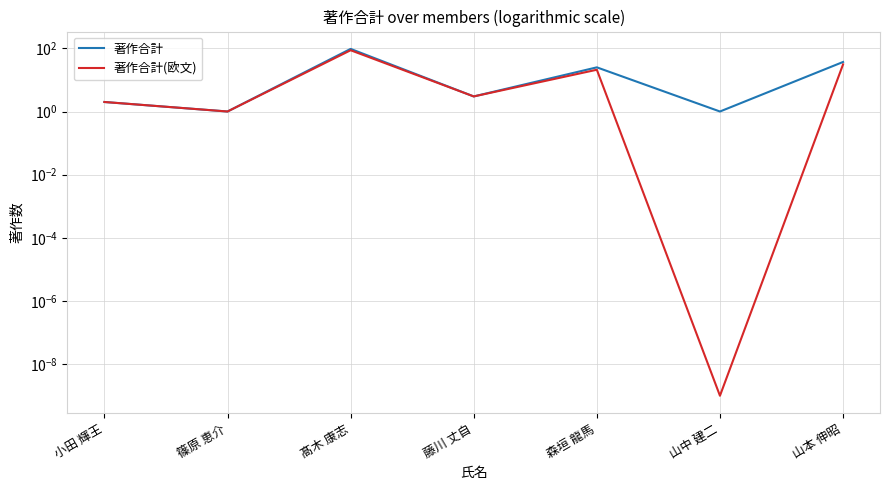

Reading left to right, list all the values displayed in this chart.

著作合計: 小田 輝王=2.0	篠原 恵介=1.0	髙木 康志=96.0	藤川 丈自=3.0	森垣 龍馬=25.0	山中 建二=1.0	山本 伸昭=37.0
著作合計(欧文): 小田 輝王=2.0	篠原 恵介=1.0	髙木 康志=87.0	藤川 丈自=3.0	森垣 龍馬=21.0	山中 建二=0.0	山本 伸昭=31.0